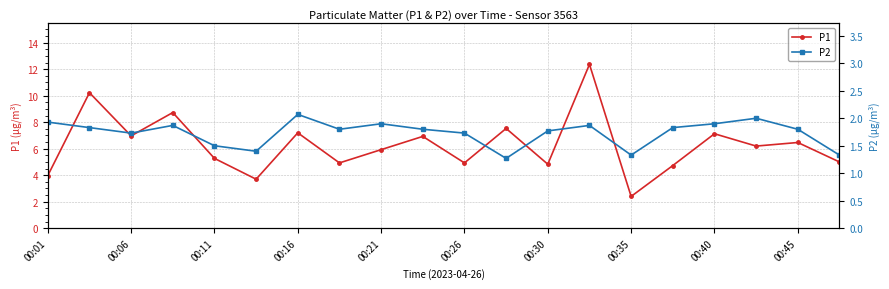

True or false: P1 has a value of 5.9 at 00:21.

True